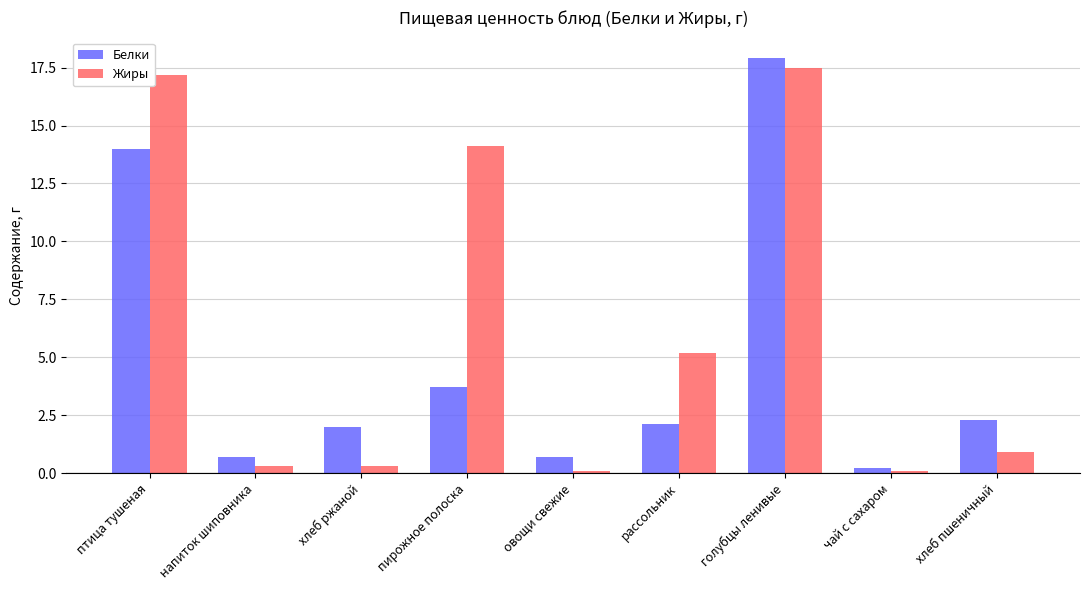

How many categories are shown in the chart?

9